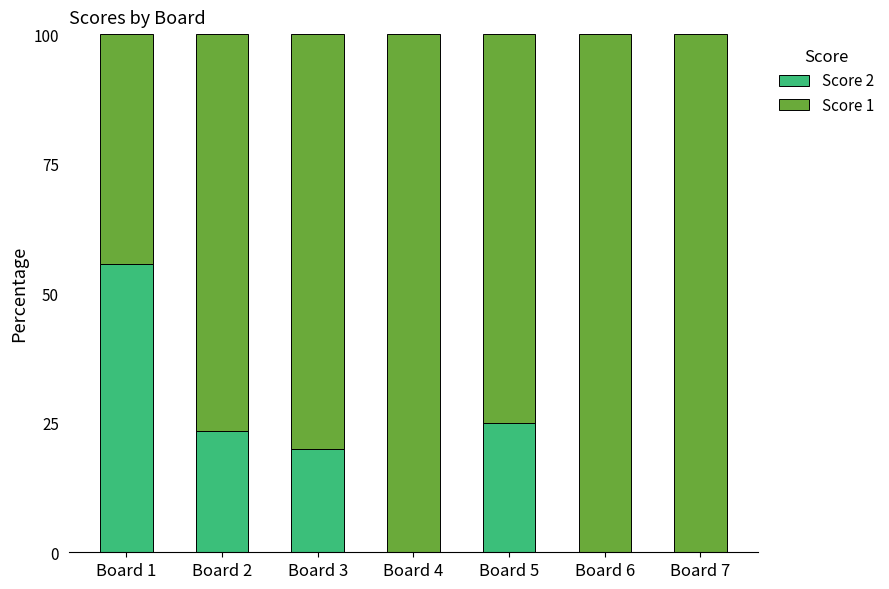

What are all the series names shown in the legend?

Score 2, Score 1